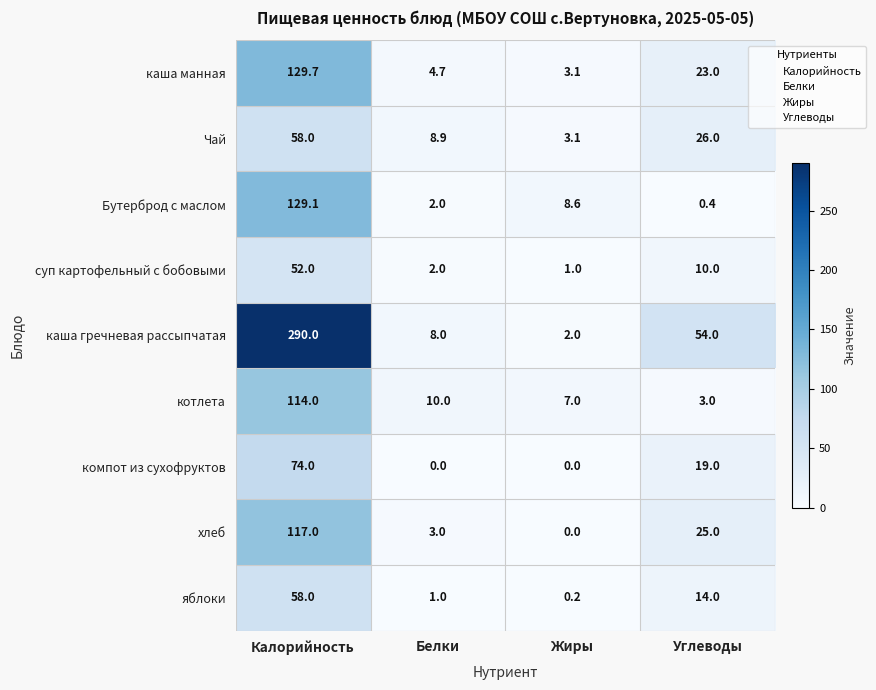

Where does the каша гречневая рассыпчатая series first go above 54?

Калорийность